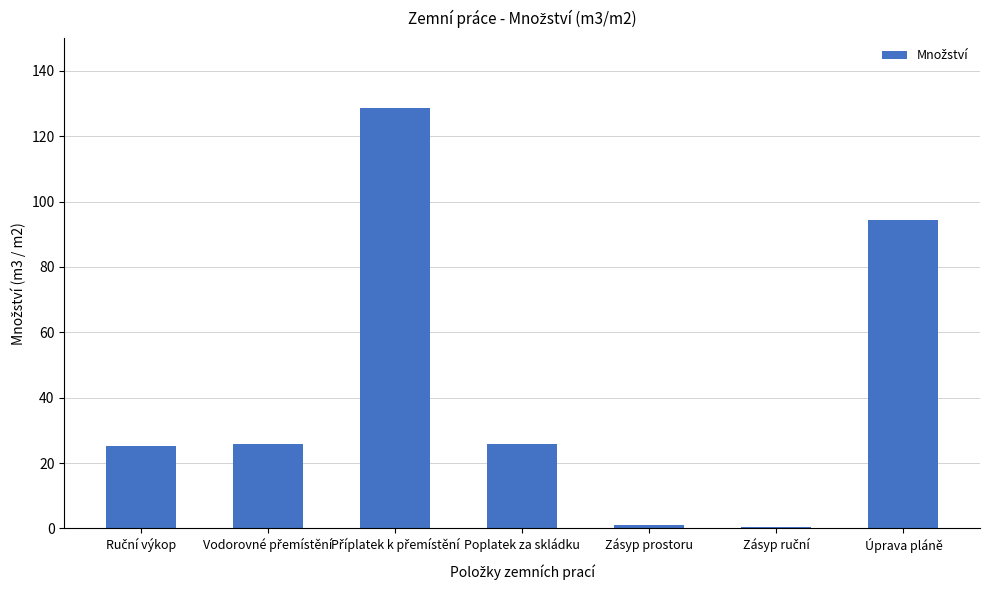

How many data points does each series have?

7